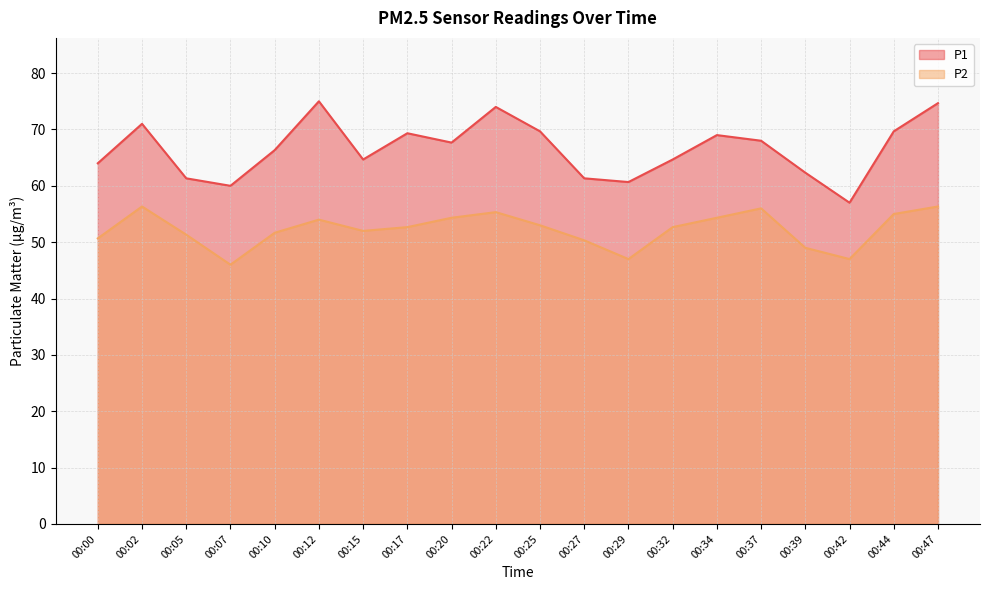

Reading left to right, list all the values displayed in this chart.

P1: 00:00=64.0	00:02=71.0	00:05=61.3	00:07=60.0	00:10=66.3	00:12=75.0	00:15=64.7	00:17=69.3	00:20=67.7	00:22=74.0	00:25=69.7	00:27=61.3	00:29=60.7	00:32=64.7	00:34=69.0	00:37=68.0	00:39=62.3	00:42=57.0	00:44=69.7	00:47=74.7
P2: 00:00=50.7	00:02=56.3	00:05=51.3	00:07=46.0	00:10=51.7	00:12=54.0	00:15=52.0	00:17=52.7	00:20=54.3	00:22=55.3	00:25=53.0	00:27=50.3	00:29=47.0	00:32=52.7	00:34=54.3	00:37=56.0	00:39=49.0	00:42=47.0	00:44=55.0	00:47=56.3